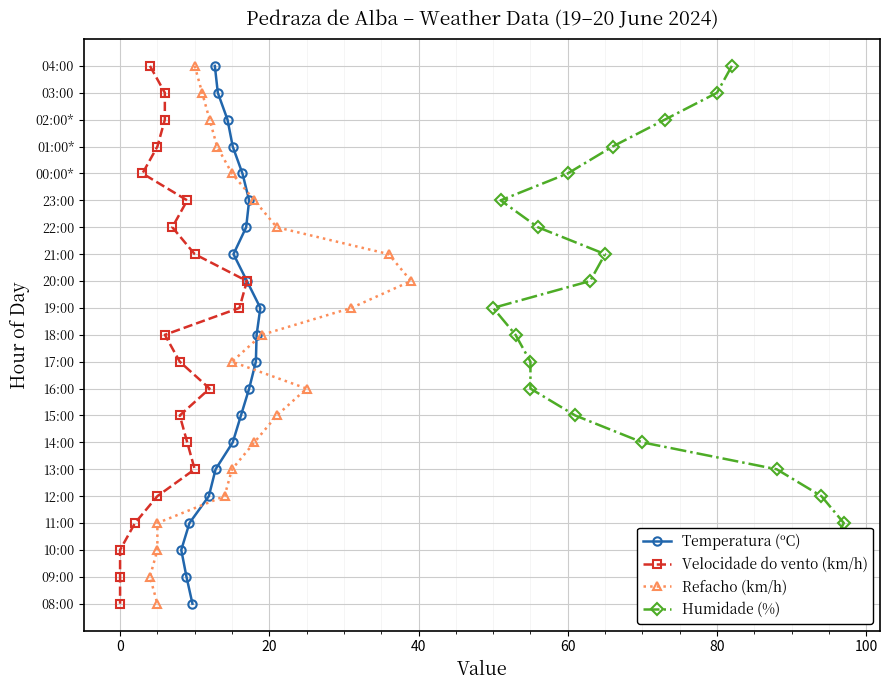

True or false: Refacho (km/h) has a value of 8 at 80.

False